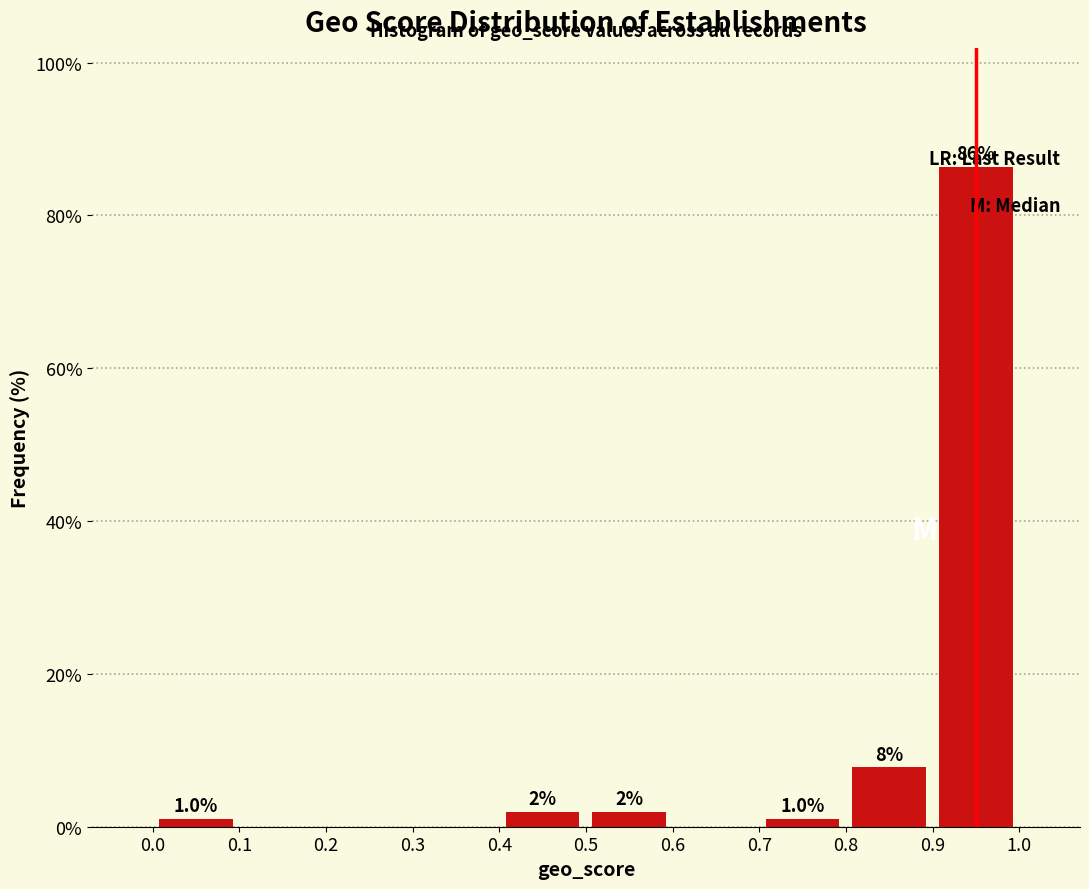

Which range on the x-axis has the tallest bar?

0.9 to 1.0